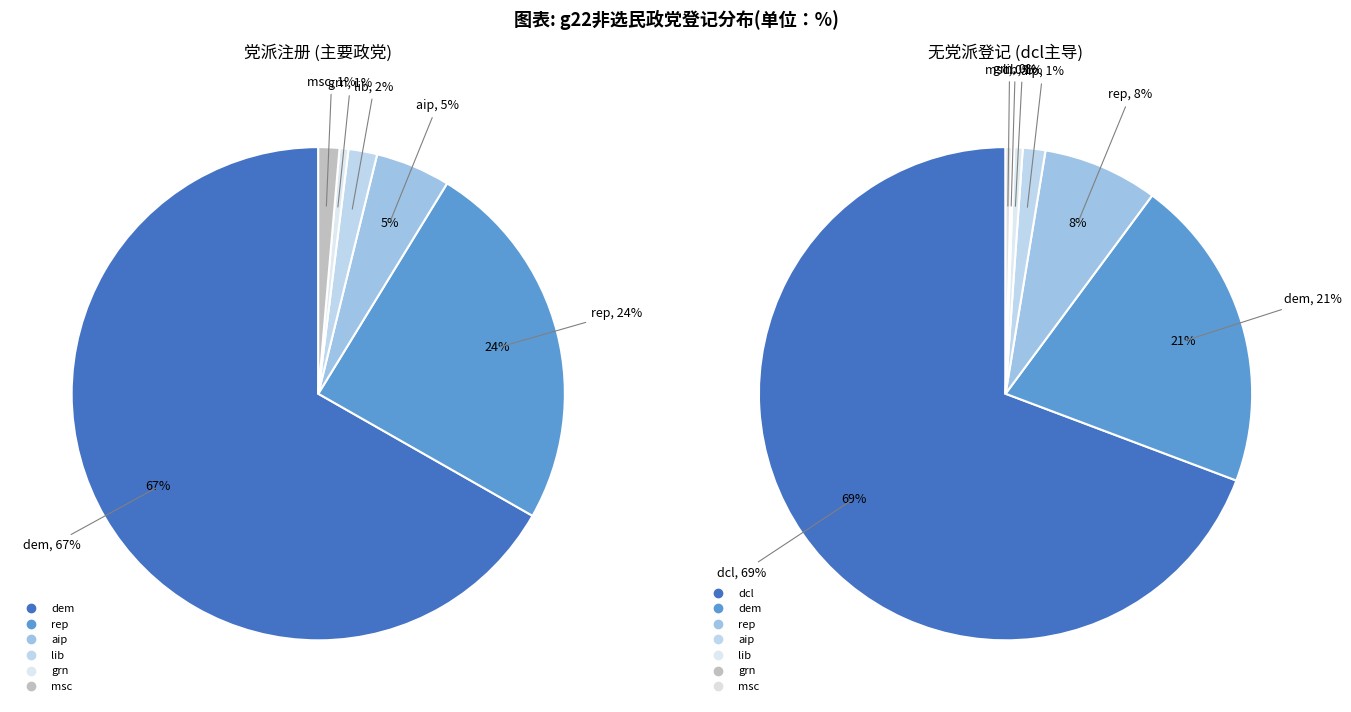

Is the sum of msc and dem greater than half?

Yes